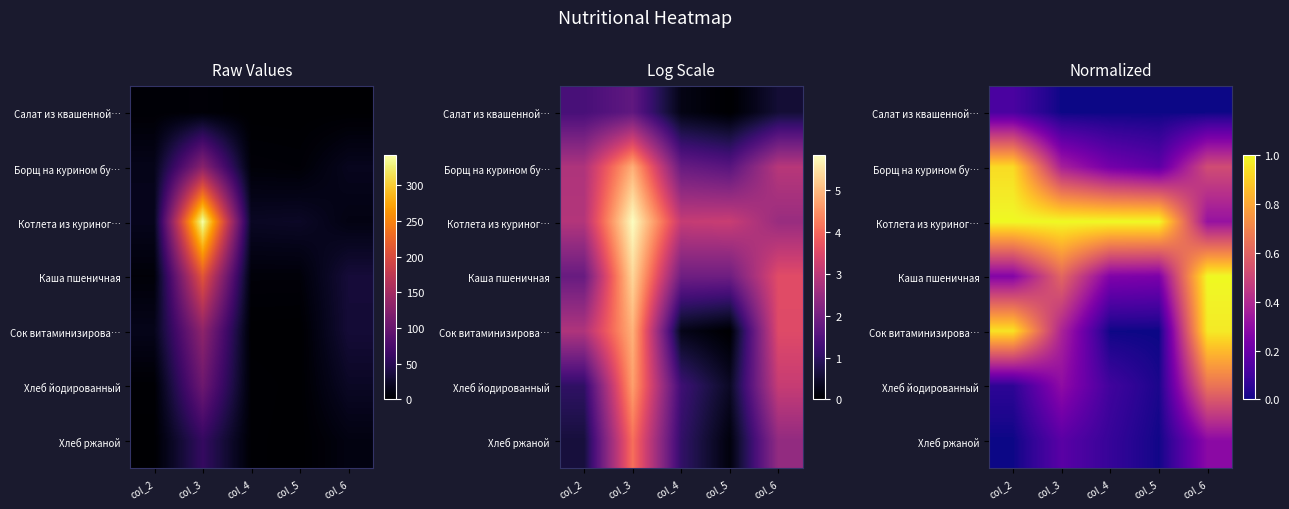

Between col_3 and col_5, which is larger?

col_3